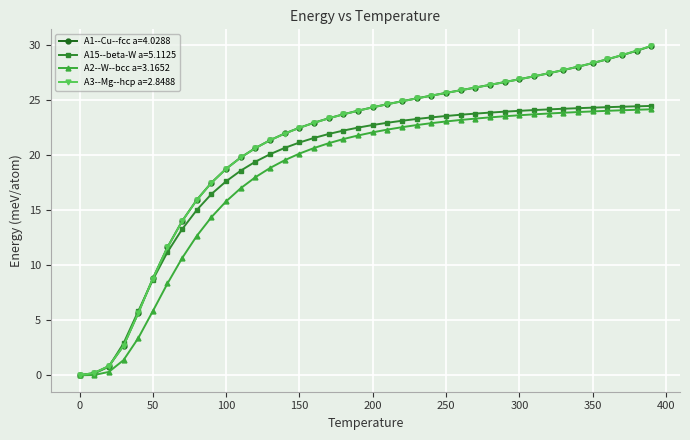

What is the greatest value displayed?

29.9